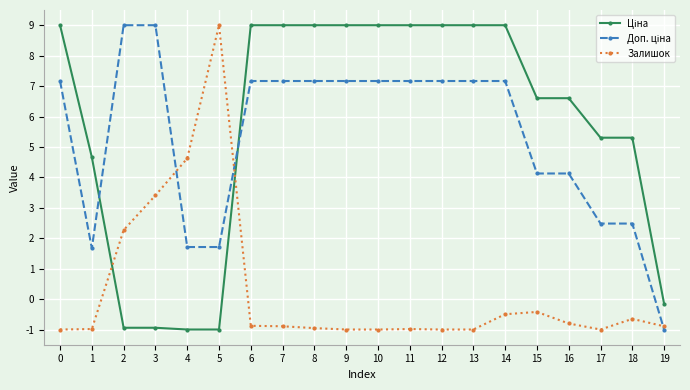

What is the value of the Залишок point at the 6th from the left?

9.0